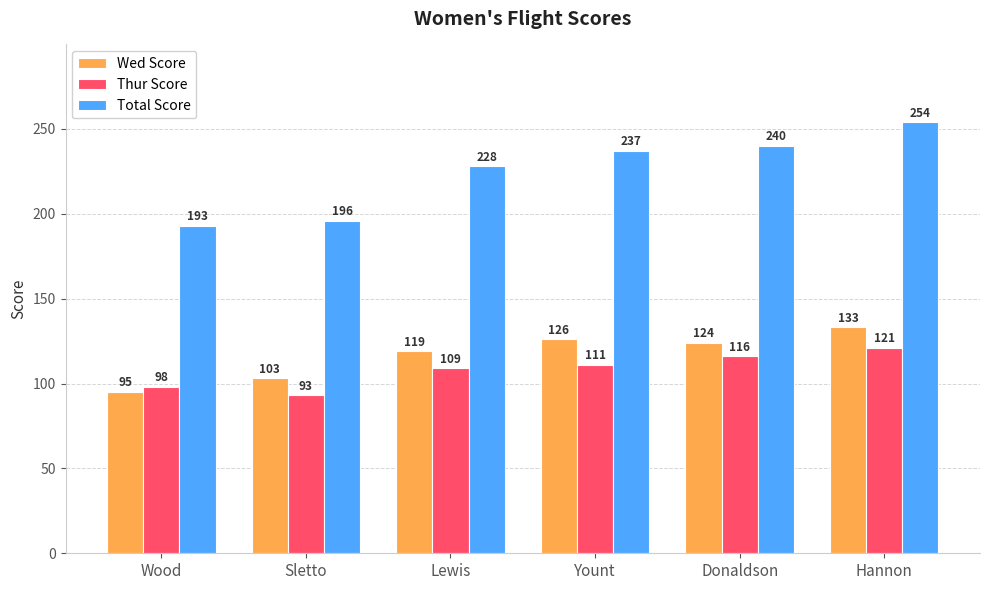

The value of Thur Score at Wood is 98. True or false?

True